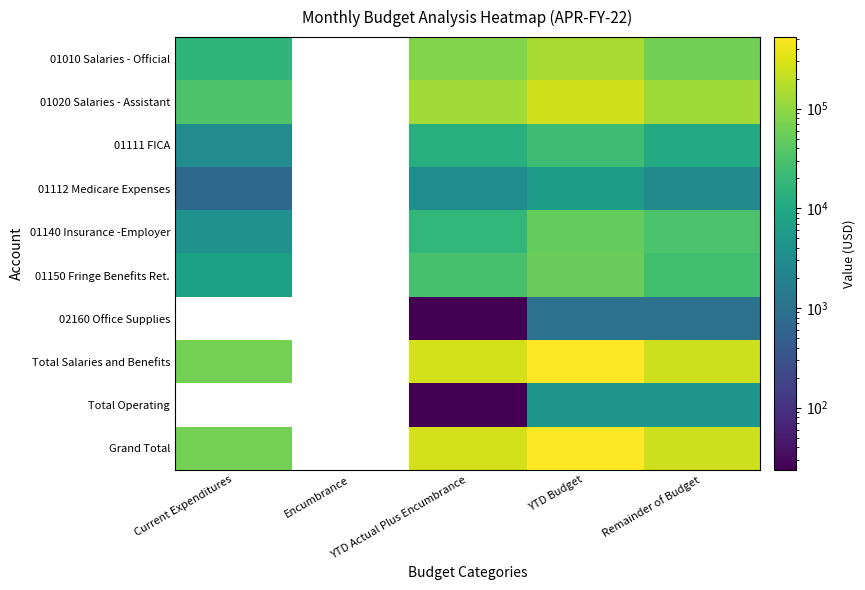

Between Encumbrance and YTD Budget, which is larger?

YTD Budget